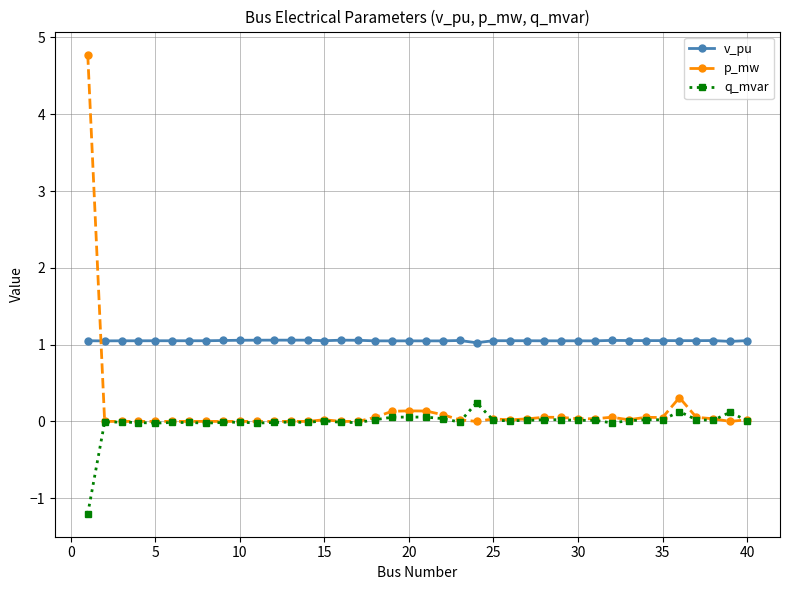

True or false: q_mvar and v_pu cross at least once.

False